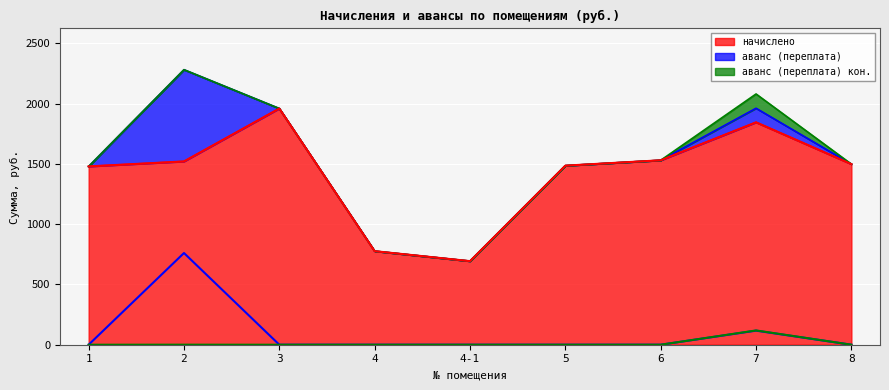

Reading left to right, transcribe all the data shown in this chart.

начислено: 1=1478.7	2=1520.0	3=1958.9	4=775.9	4-1=693.2	5=1485.1	6=1529.6	7=1844.4	8=1497.8
аванс (переплата): 1=0.0	2=760.5	3=0.0	4=0.0	4-1=0.0	5=0.0	6=0.0	7=116.7	8=0.0
аванс (переплата) кон.: 1=0.0	2=0.4	3=0.0	4=0.0	4-1=0.0	5=0.0	6=0.0	7=118.5	8=0.0